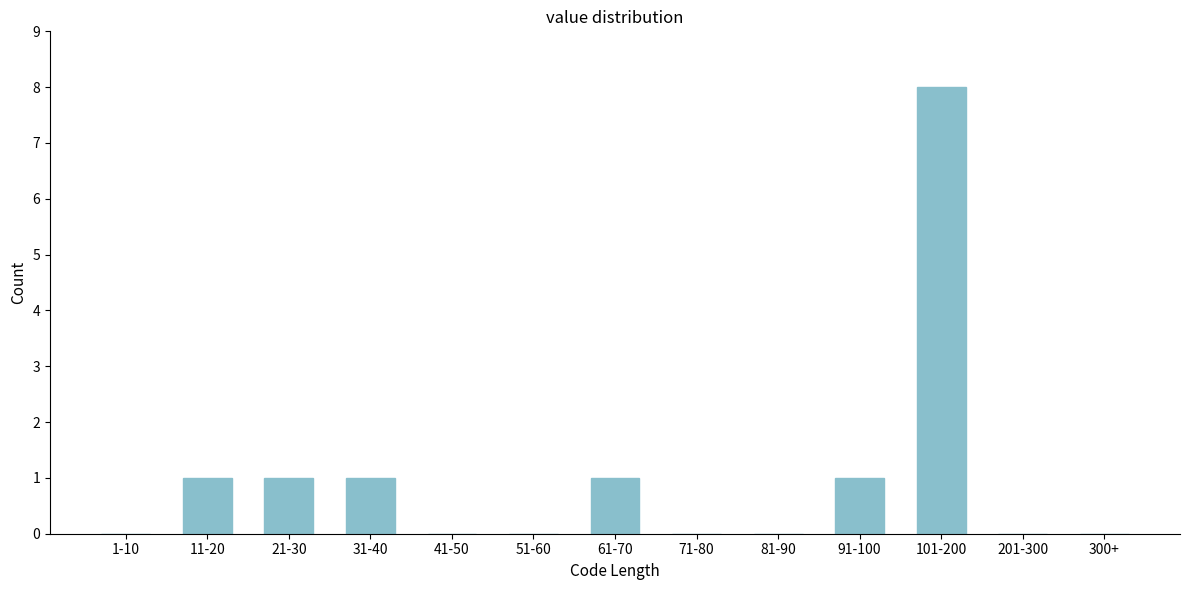

Reading right to left, list all the values displayed in this chart.

300+=0	201-300=0	101-200=8	91-100=1	81-90=0	71-80=0	61-70=1	51-60=0	41-50=0	31-40=1	21-30=1	11-20=1	1-10=0